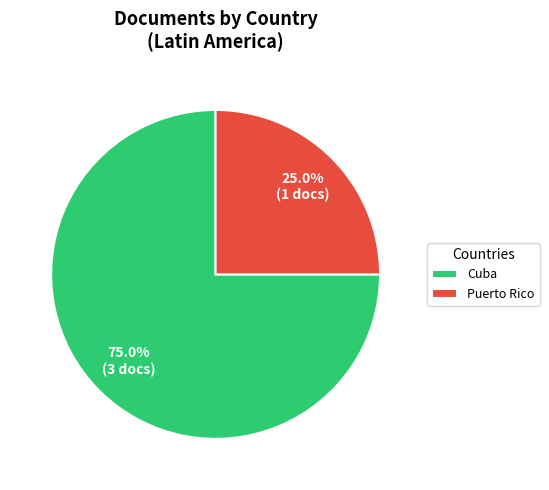

To the nearest percent, what portion does Puerto Rico represent?

25%